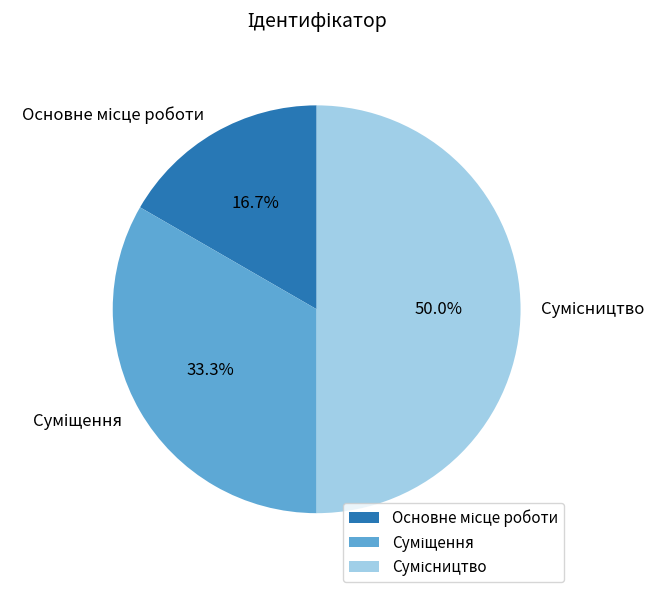

True or false: Суміщення accounts for 21% of the total.

False